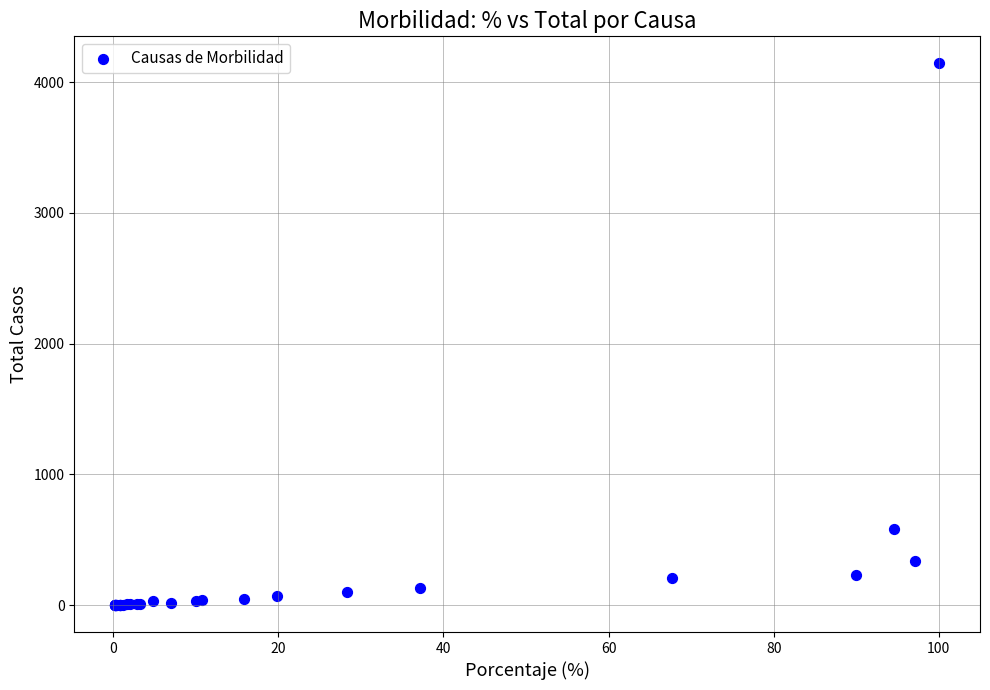

What Y value in the scatter plot is closest to 2072?

581